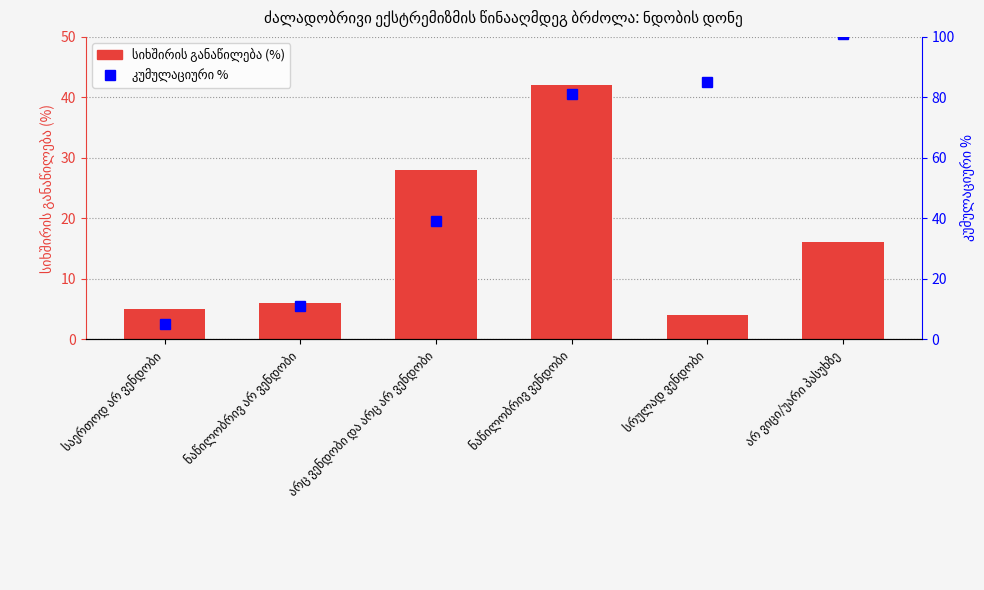

Between ნაწილობრივ არ ვენდობი and ნაწილობრივ ვენდობი, which series saw the biggest shift?

კუმულაციური %